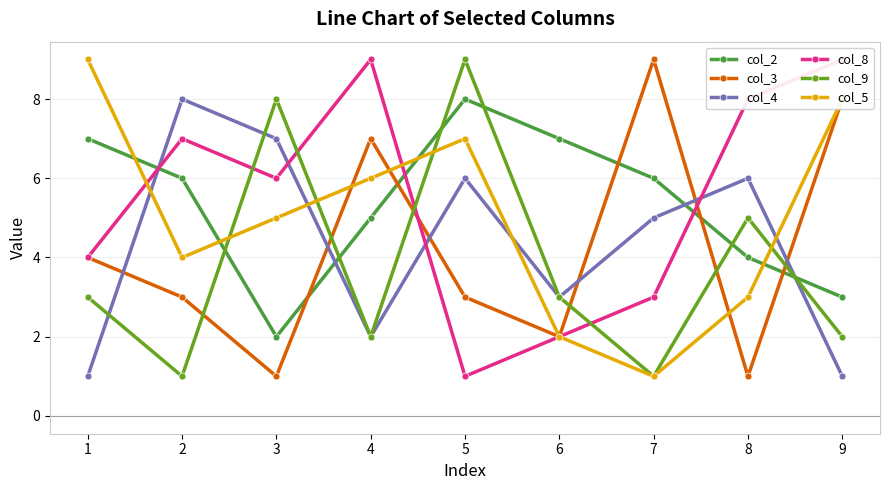

The col_2 series shows 7 at 1. True or false?

True